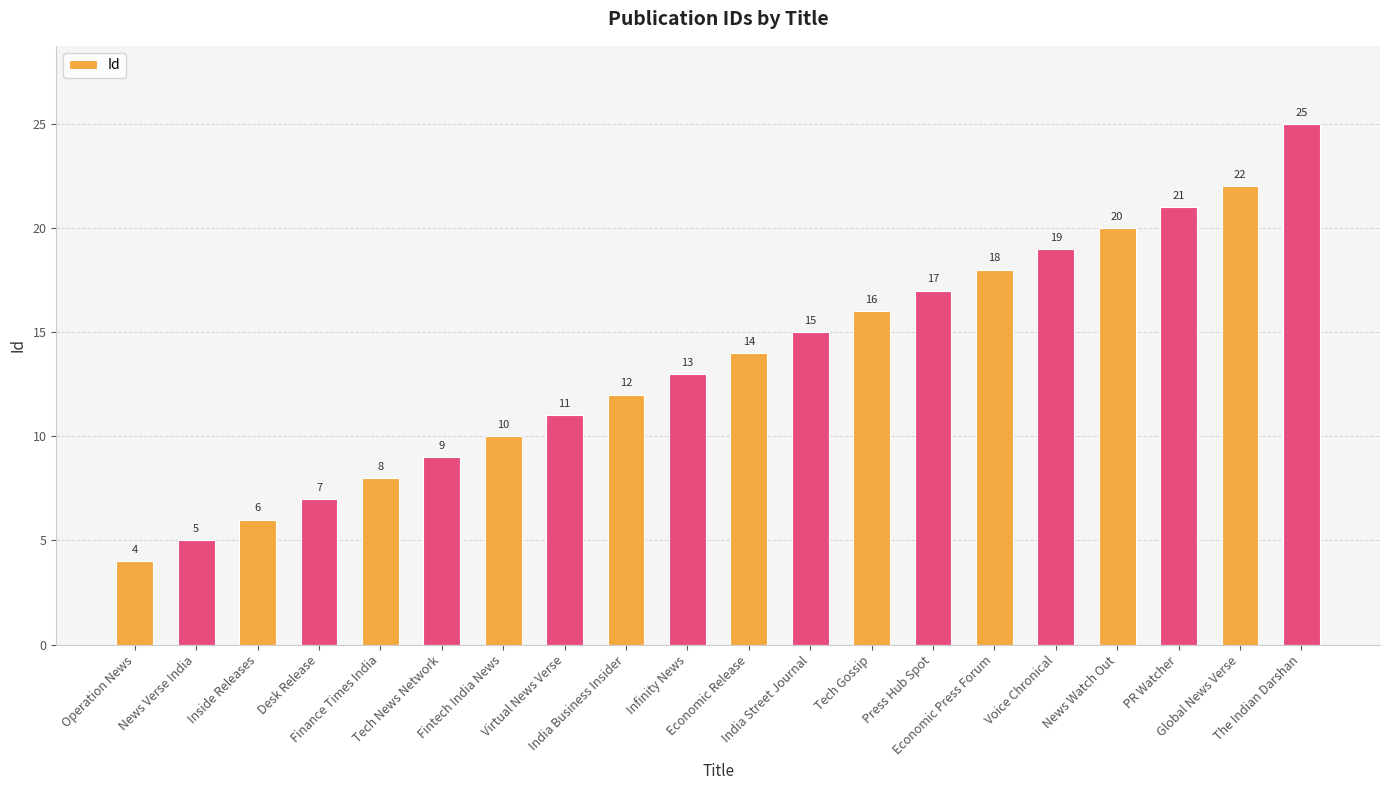

Does the chart contain any negative values?

No